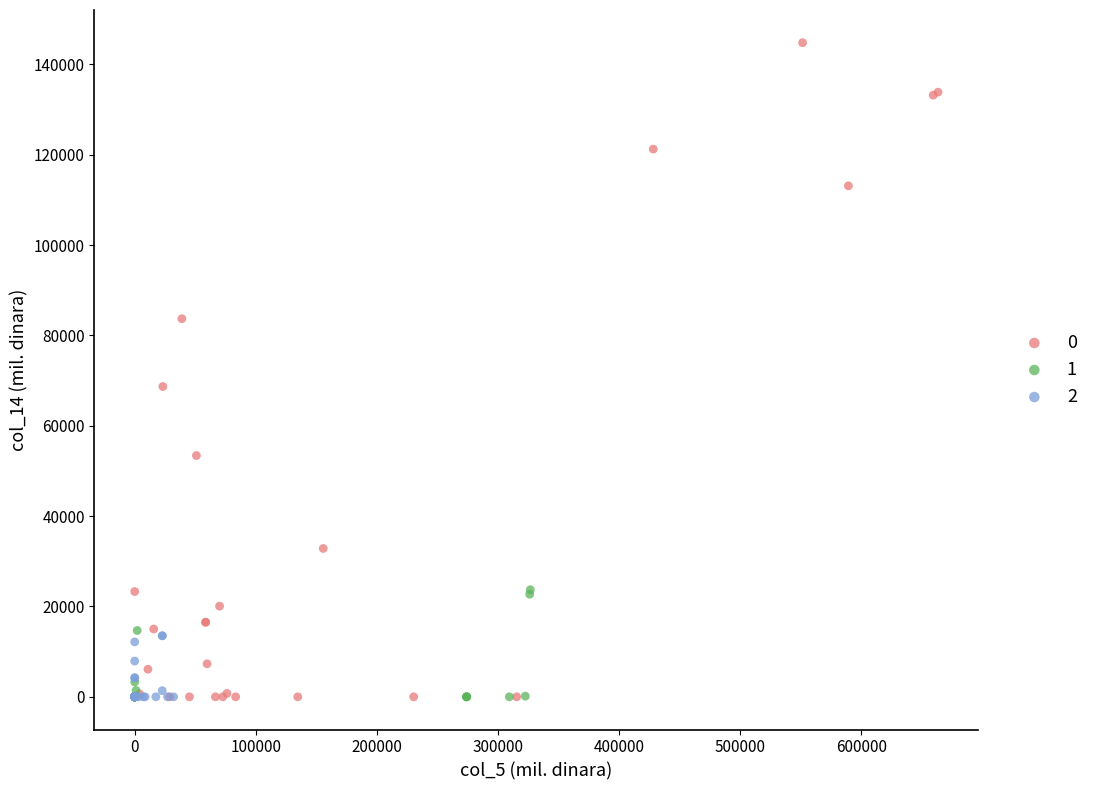

What are all the series names shown in the legend?

0, 1, 2